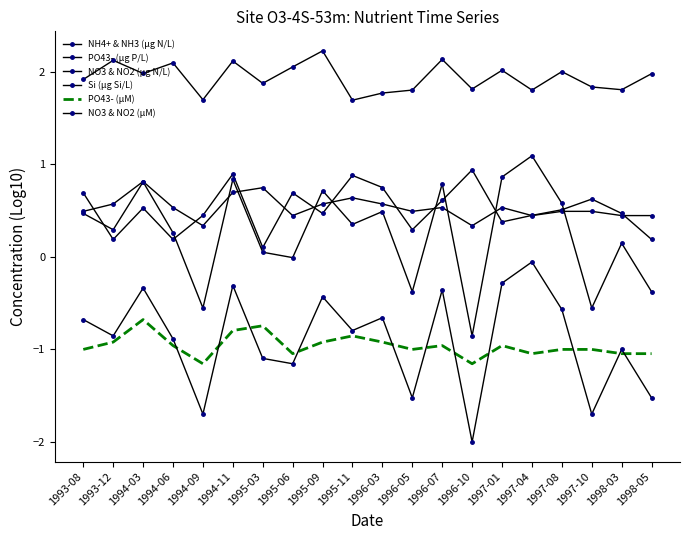

What is the spread (max minus min) of values at 1997-04?

2.8